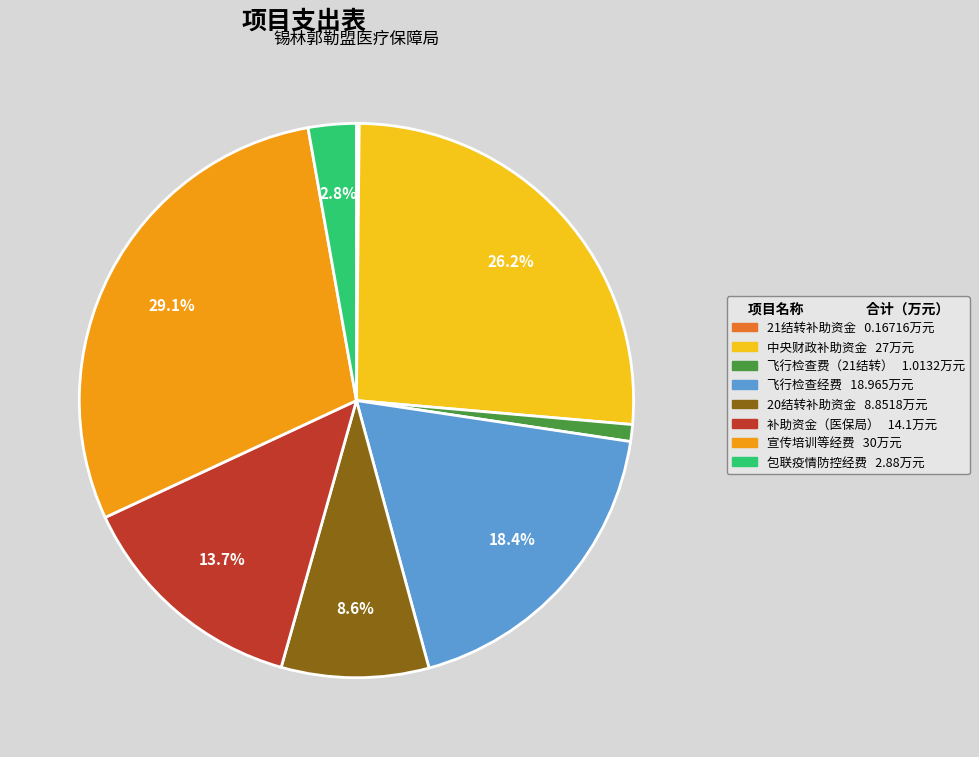

What percentage do 包联疫情防控经费 2.88万元 and 补助资金（医保局） 14.1万元 together represent?

16.5%